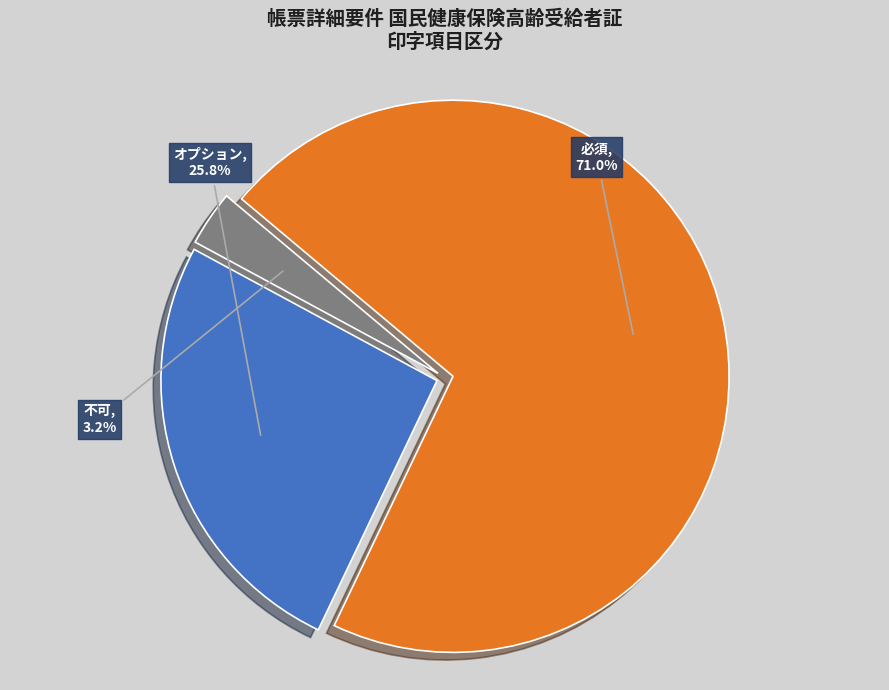

To the nearest percent, what is the difference between the オプション and 不可 slice percentages?

23%